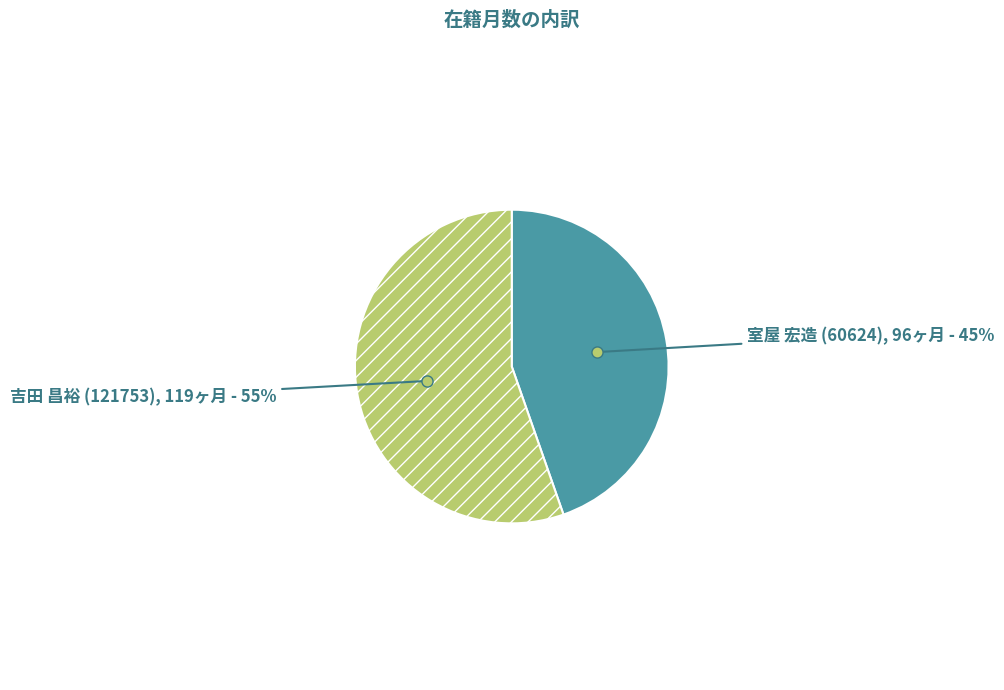

Which category has the smallest portion of the pie?

室屋 宏造 (60624)